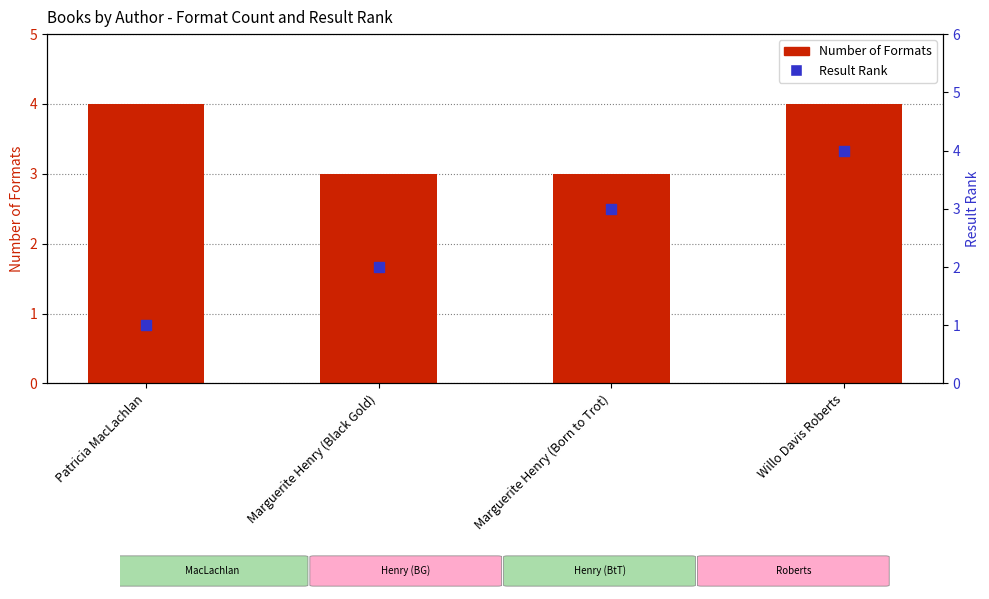

What are all the series names shown in the legend?

Number of Formats, Result Rank